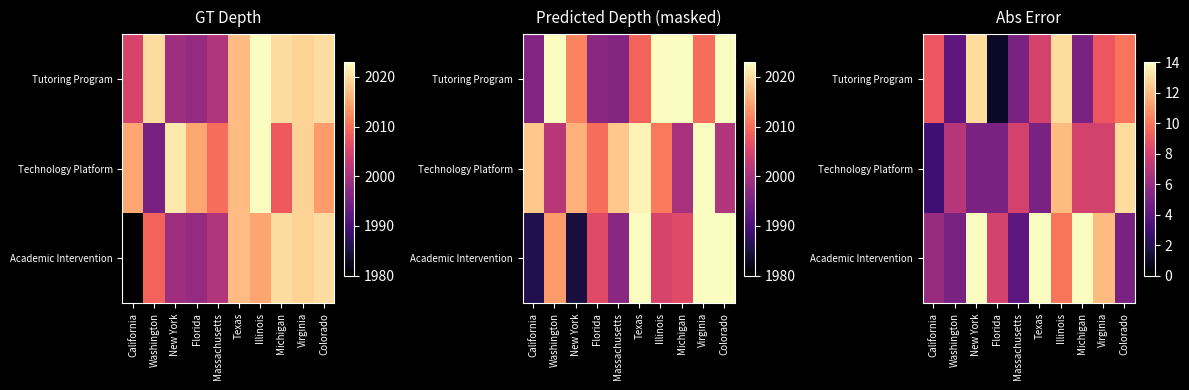

What is the average value of the Technology Platform series?

7